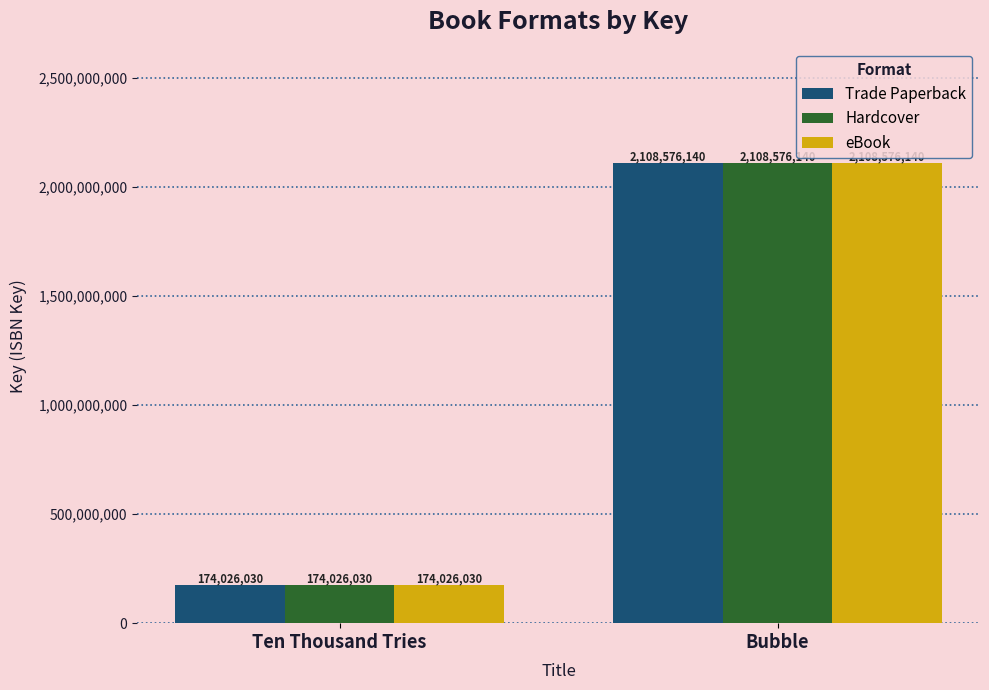

Reading left to right, extract all data points from this chart.

Trade Paperback: Ten Thousand Tries=174026030	Bubble=2108576140
Hardcover: Ten Thousand Tries=174026030	Bubble=2108576140
eBook: Ten Thousand Tries=174026030	Bubble=2108576140